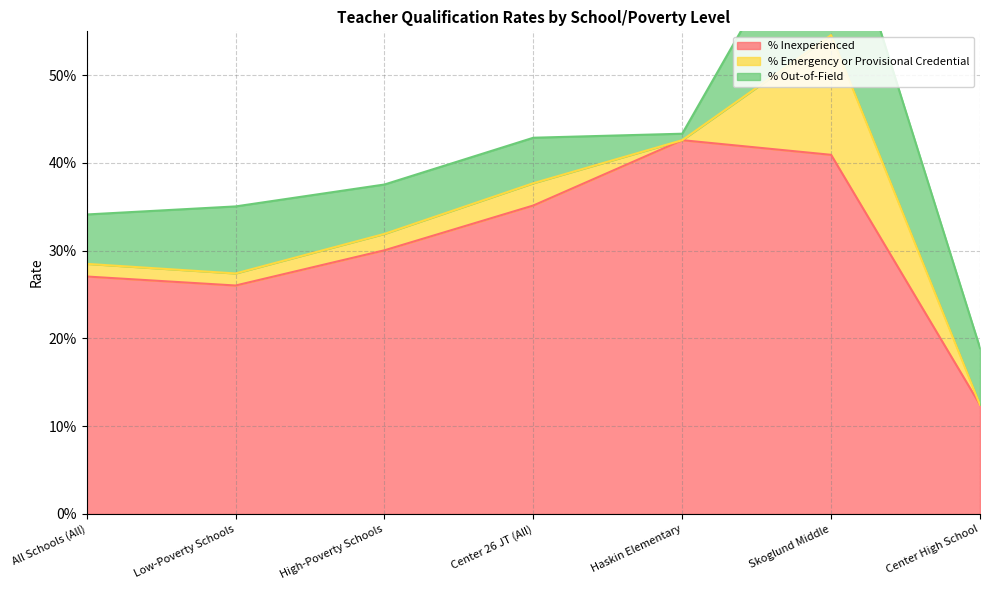

Which series changed the most between All Schools (All) and Center High School?

% Inexperienced